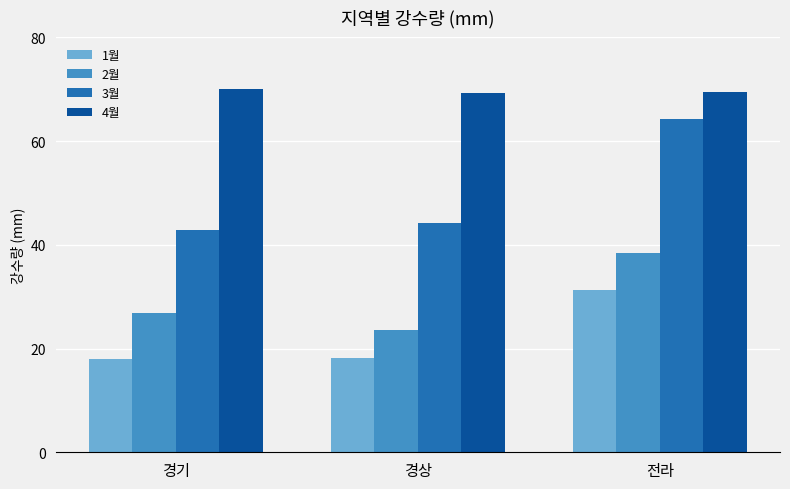

Rank the series by their maximum value, from highest to lowest.

4월, 3월, 2월, 1월